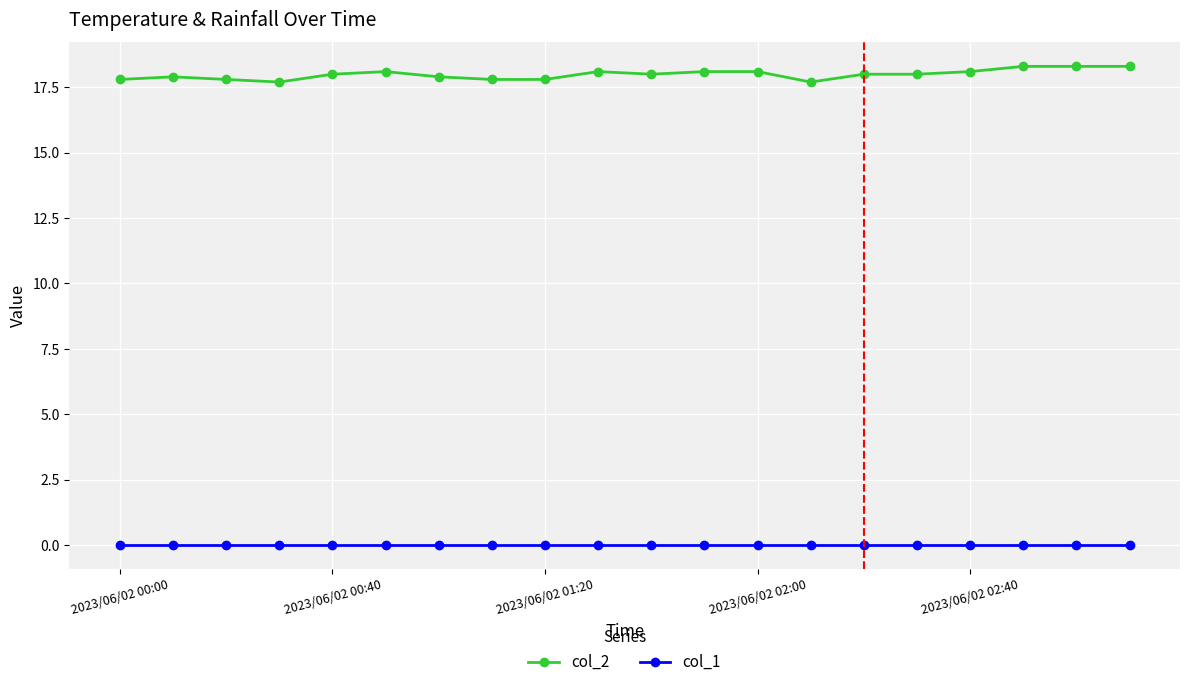

Which series has the largest total across all categories?

col_2